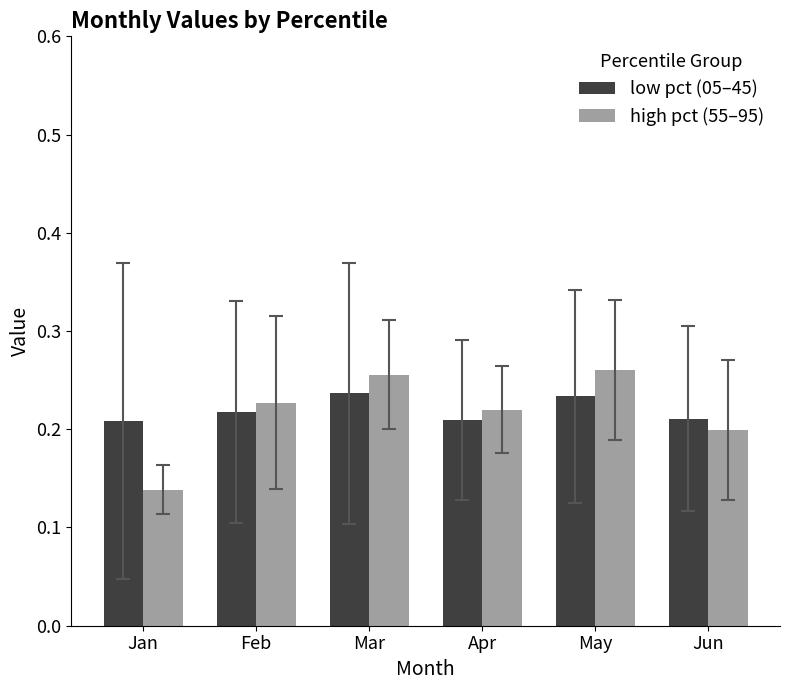

The low pct (05–45) series shows 0.2 at May. True or false?

True